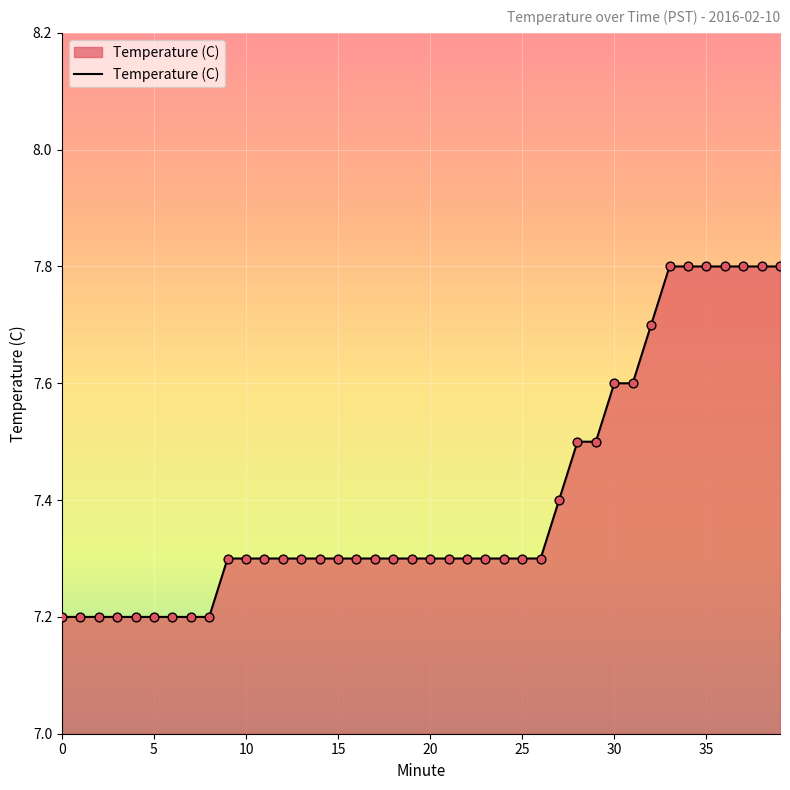

What is the greatest value displayed?

7.8